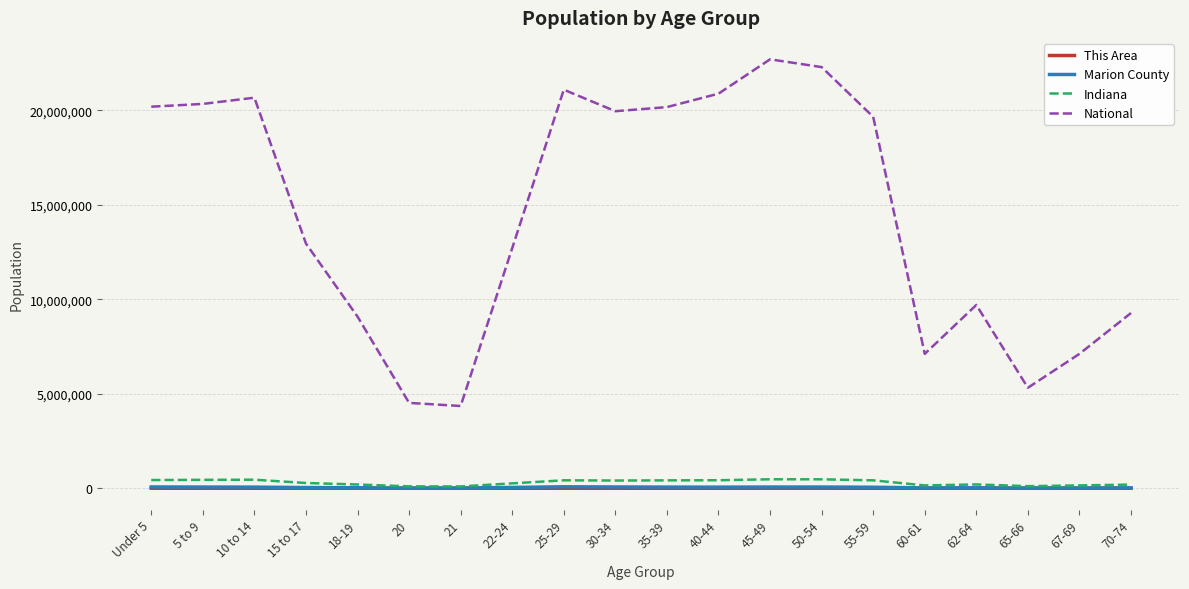

In This Area, how many points are higher than both neighbors (excluding endpoints)?

3